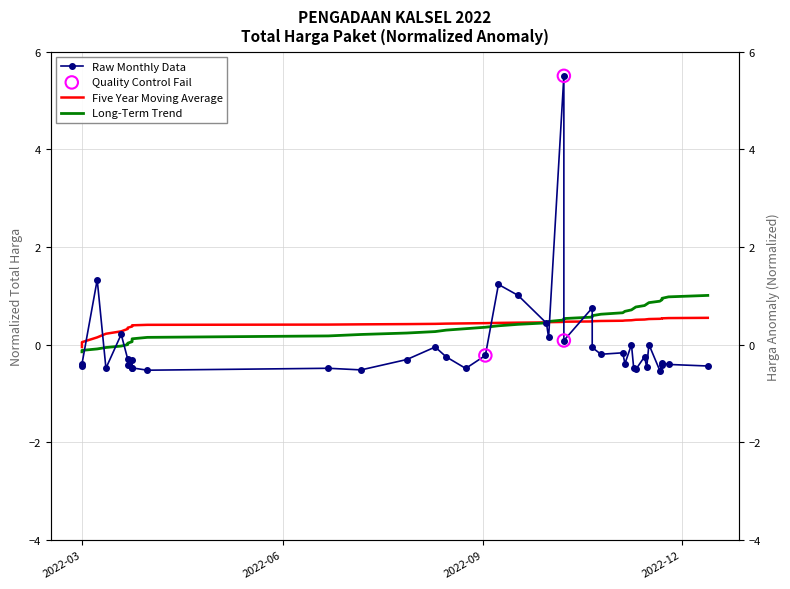

Is the value of Long-Term Trend at 29 greater than the value of Five Year Moving Average at 28?

Yes